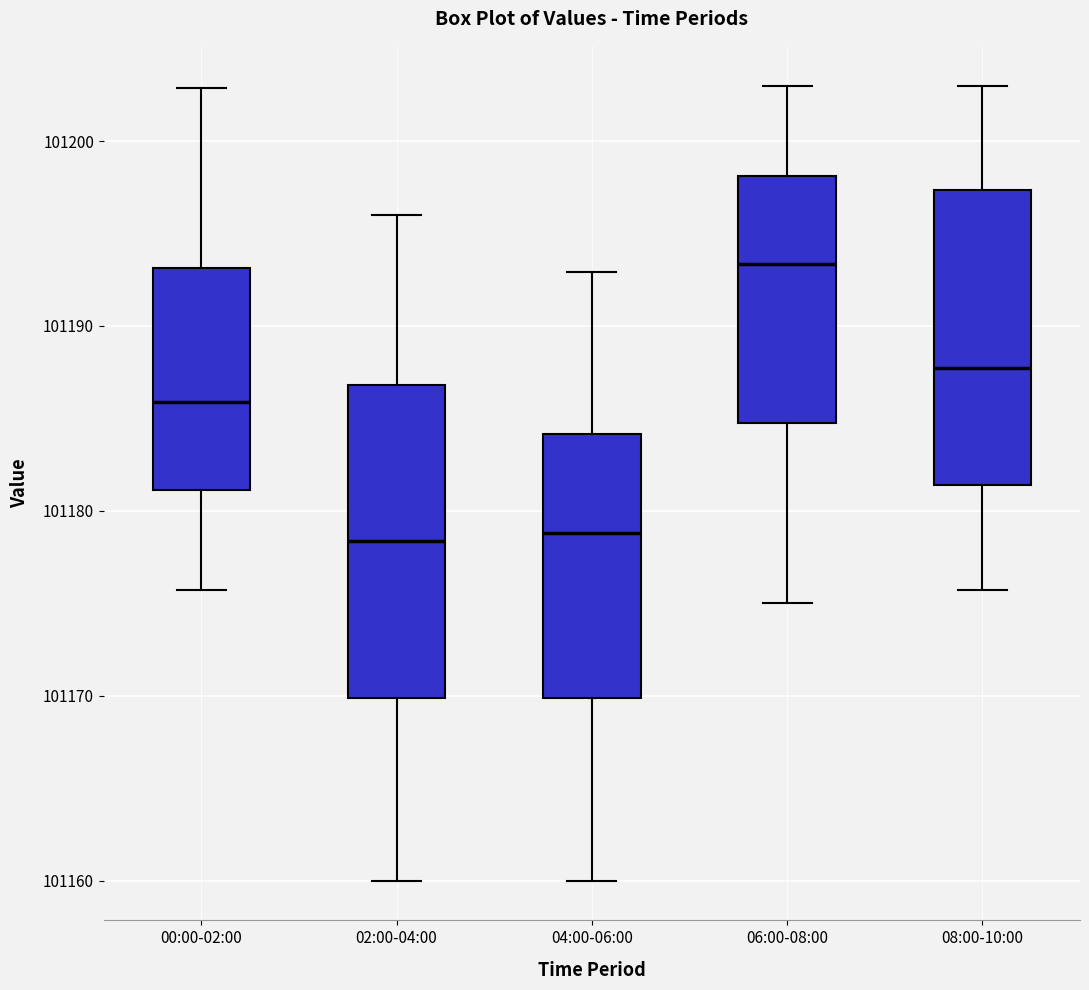

Reading left to right, read every box against the y-axis: the position of its median line, the range the box covers, and the ends of its whiskers. The values are not printed on the chart, so give them approximately, as read against the axis.

00:00-02:00: median 101186, box 101181 to 101193, whiskers 101176 to 101203
02:00-04:00: median 101178, box 101170 to 101187, whiskers 101160 to 101196
04:00-06:00: median 101179, box 101170 to 101184, whiskers 101160 to 101193
06:00-08:00: median 101193, box 101185 to 101198, whiskers 101175 to 101203
08:00-10:00: median 101188, box 101181 to 101197, whiskers 101176 to 101203